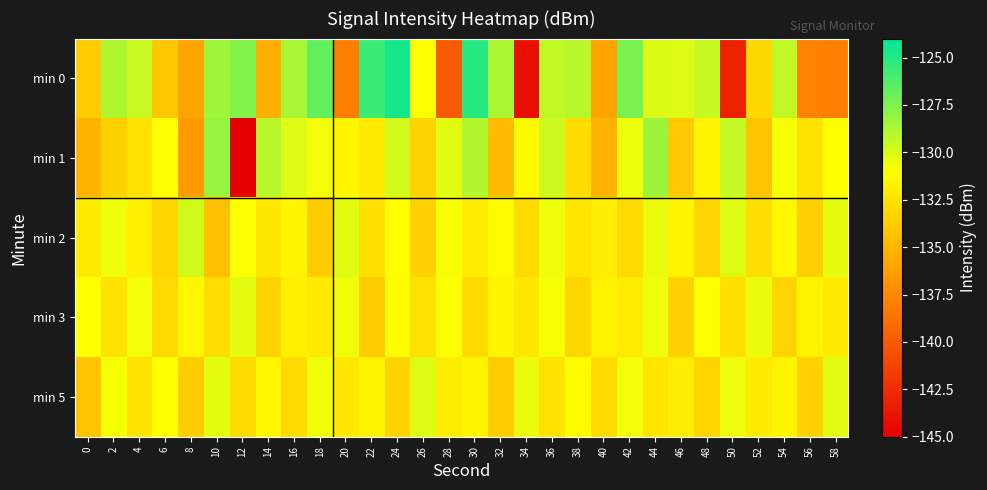

Rank the series by their maximum value, from lowest to highest.

min 3, min 5, min 2, min 1, min 0